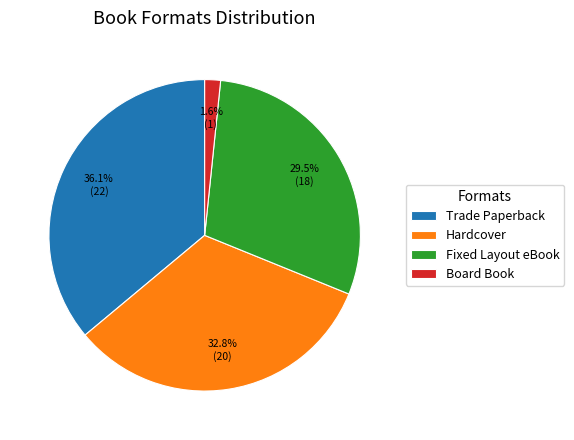

Approximately how many times larger is the value at Fixed Layout eBook compared to Trade Paperback?

0.8